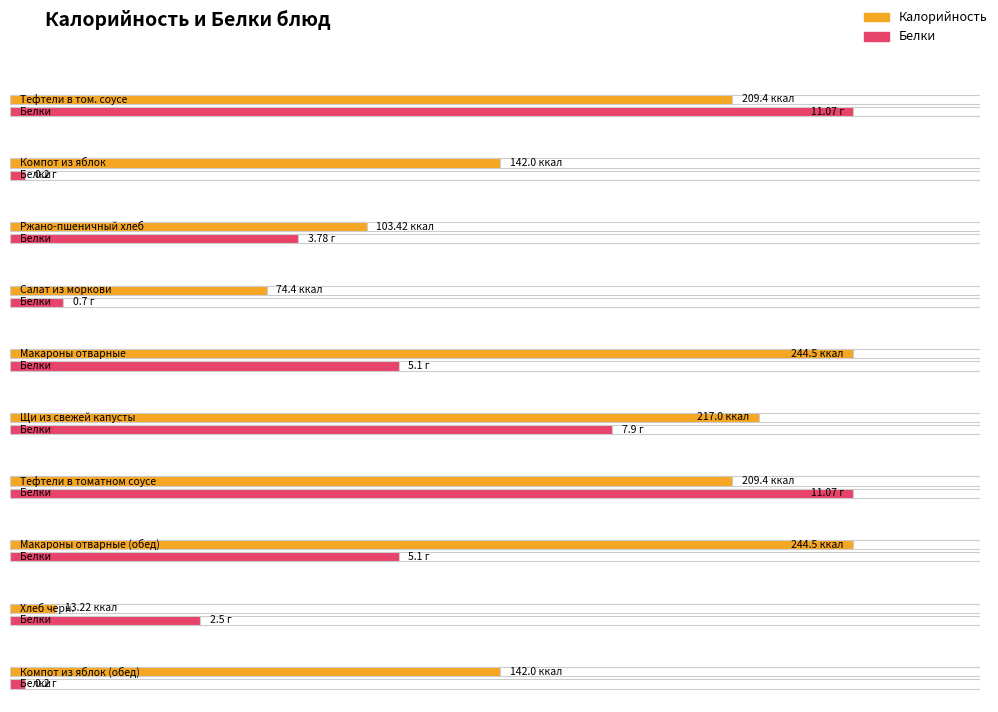

Read the Белки value at Щи из свежей капусты.

7.9